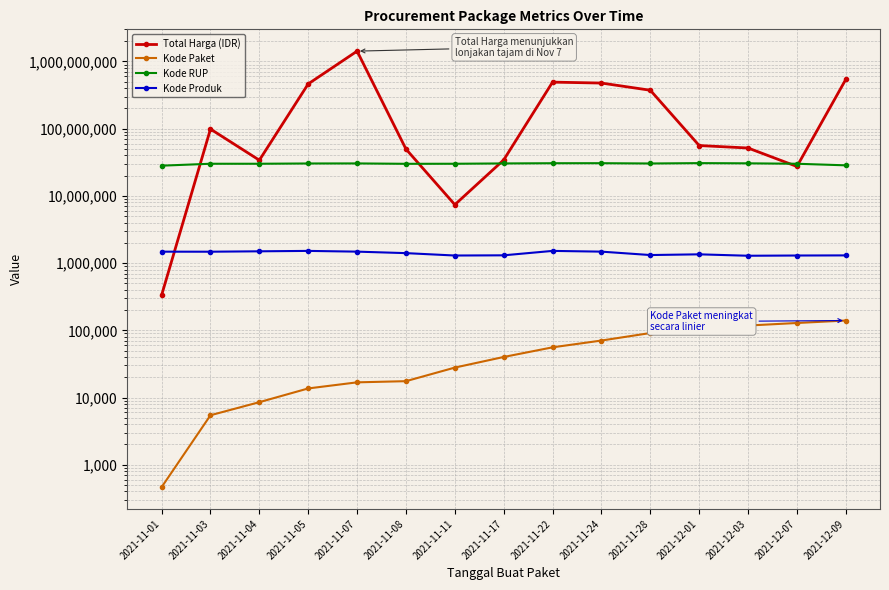

Which series changed the most between 2021-11-11 and 2021-12-09?

Total Harga (IDR)